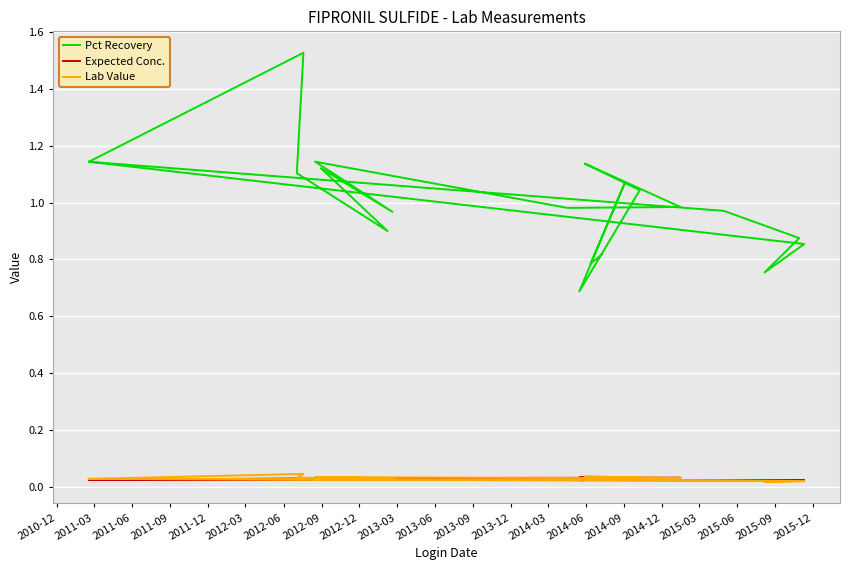

Reading right to left, what are all the values shown in this chart?

Pct Recovery: 0.8	0.8	1.1	0.7	1.0	1.1	1.0	1.0	1.1	1.0	1.1	0.9	1.1	1.5	1.1	0.9	0.8	0.9	1.0	1.1
Expected Conc.: 0.0	0.0	0.0	0.0	0.0	0.0	0.0	0.0	0.0	0.0	0.0	0.0	0.0	0.0	0.0	0.0	0.0	0.0	0.0	0.0
Lab Value: 0.0	0.0	0.0	0.0	0.0	0.0	0.0	0.0	0.0	0.0	0.0	0.0	0.0	0.0	0.0	0.0	0.0	0.0	0.0	0.0